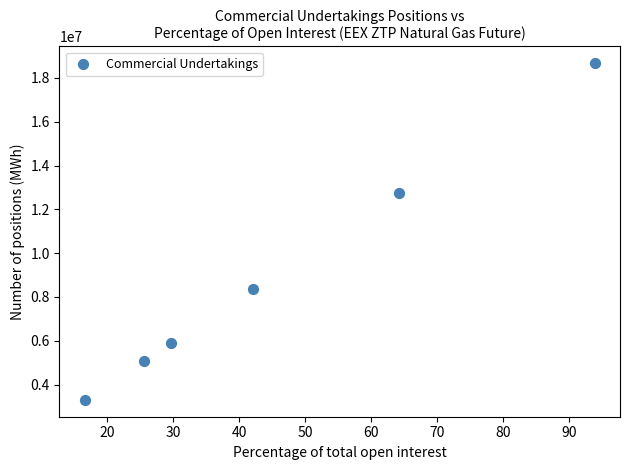

What Y value in the scatter plot is closest to 10984314?

12760393